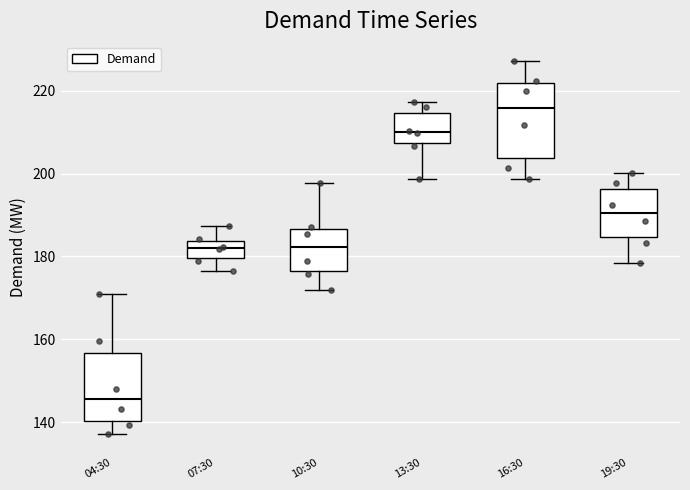

Reading left to right, read every box against the y-axis: the position of its median line, the range the box covers, and the ends of its whiskers. The values are not printed on the chart, so give them approximately, as read against the axis.

04:30: median 146, box 140 to 156, whiskers 138 to 172
07:30: median 182, box 180 to 184, whiskers 176 to 188
10:30: median 182, box 176 to 186, whiskers 172 to 198
13:30: median 210, box 208 to 214, whiskers 198 to 218
16:30: median 216, box 204 to 222, whiskers 198 to 228
19:30: median 190, box 184 to 196, whiskers 178 to 200